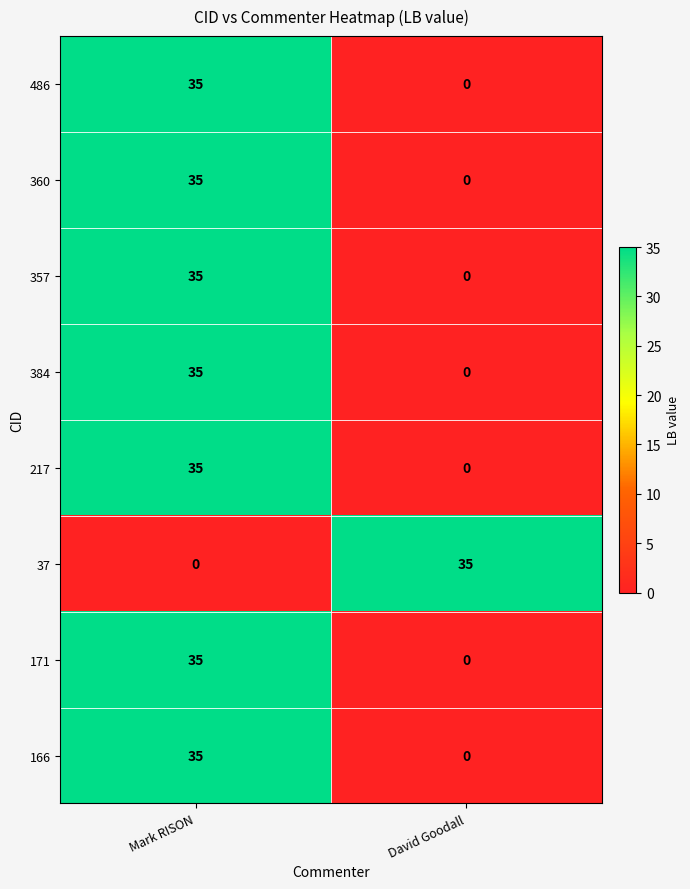

Is it true that 217 equals 0 at David Goodall?

True